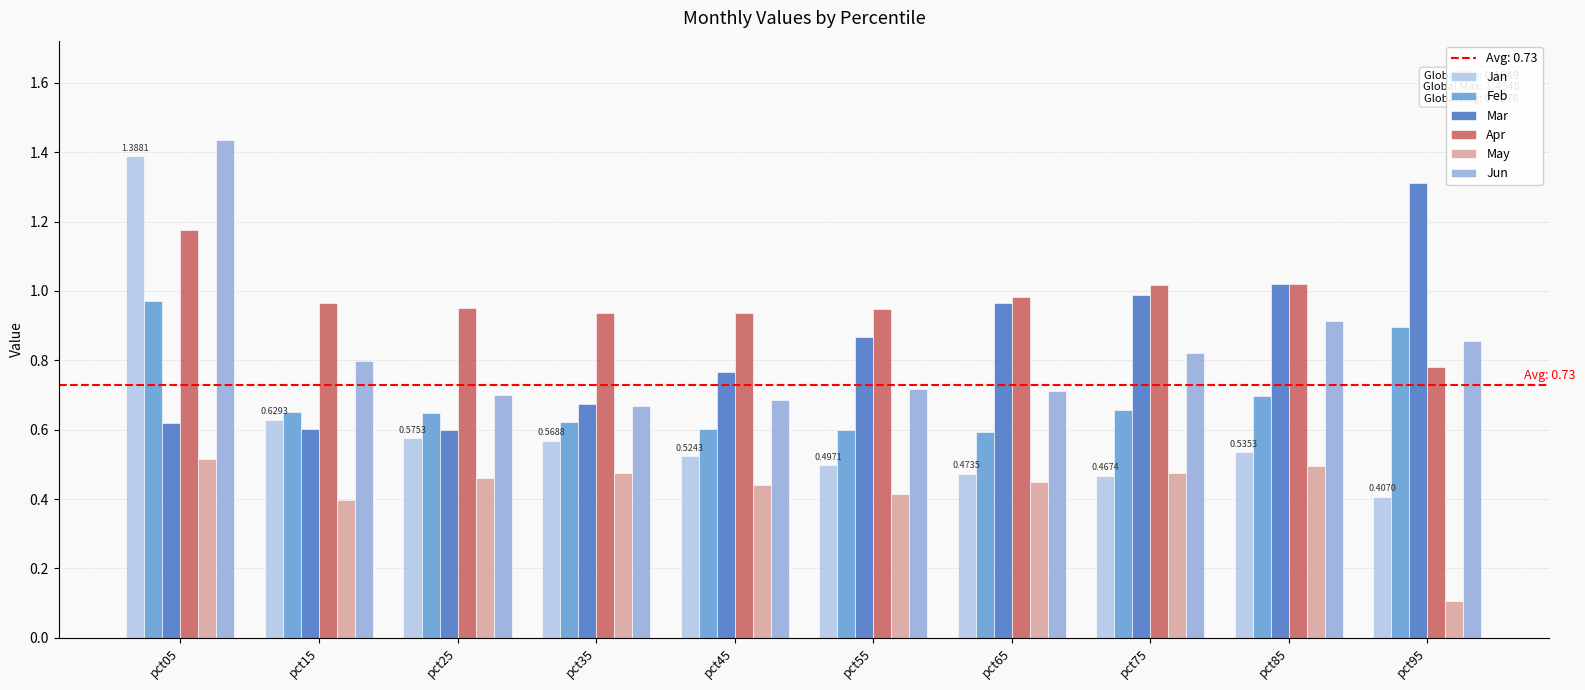

Which series has the widest spread of values?

Jan